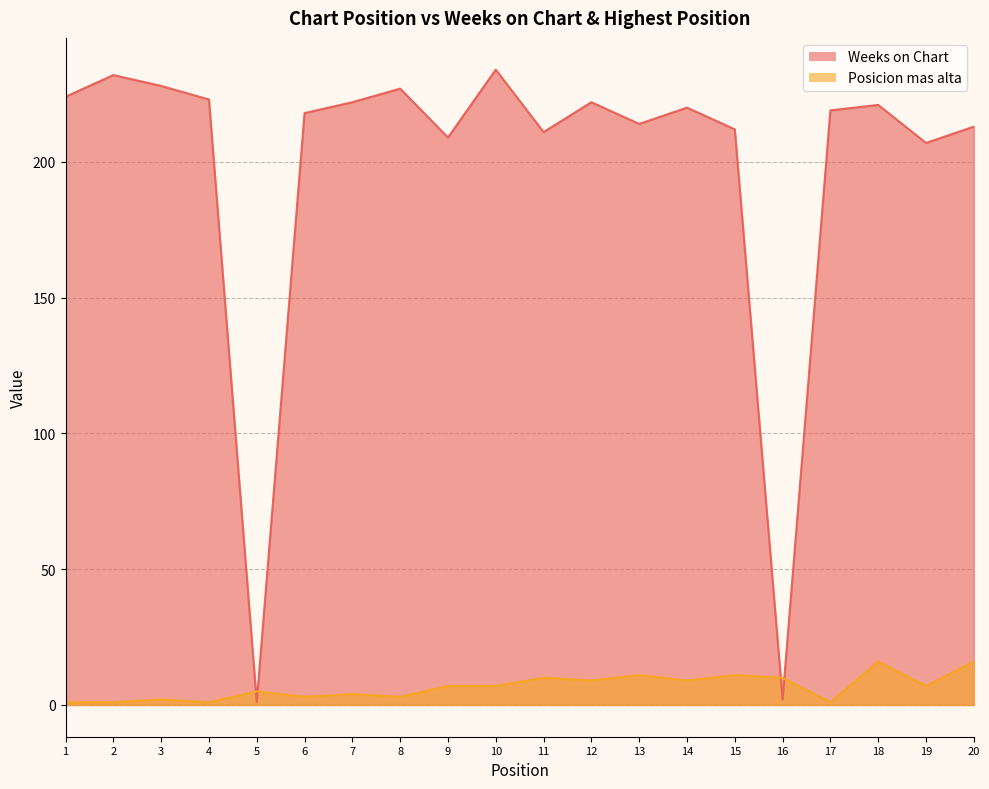

Reading left to right, extract all data points from this chart.

Weeks on Chart: 1=224	2=232	3=228	4=223	5=1	6=218	7=222	8=227	9=209	10=234	11=211	12=222	13=214	14=220	15=212	16=2	17=219	18=221	19=207	20=213
Posicion mas alta: 1=1	2=1	3=2	4=1	5=5	6=3	7=4	8=3	9=7	10=7	11=10	12=9	13=11	14=9	15=11	16=10	17=1	18=16	19=7	20=16